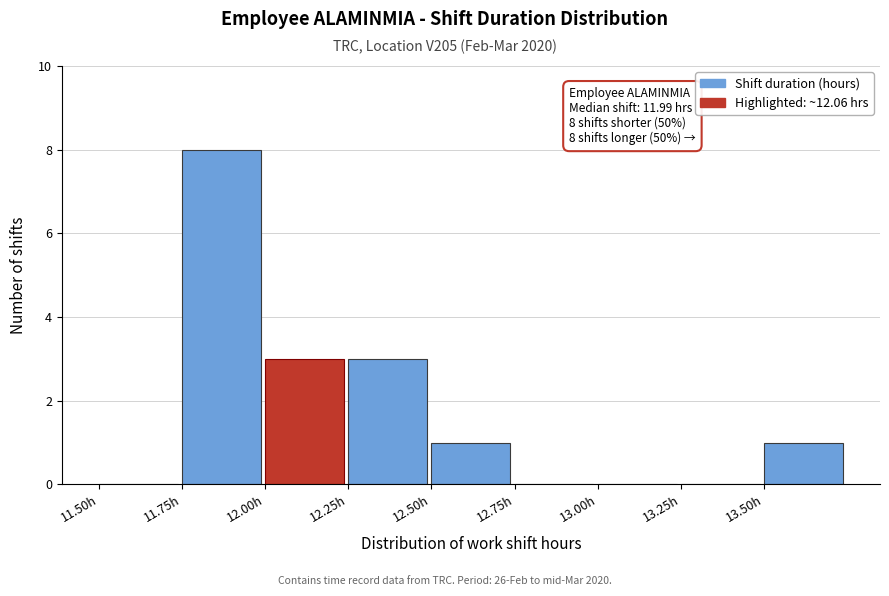

Which range on the x-axis has the tallest bar?

11.75 to 12.00